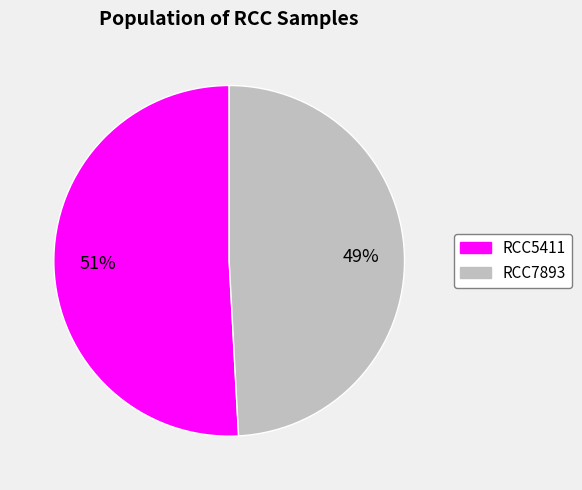

The RCC5411 slice represents 40% of the pie. True or false?

False